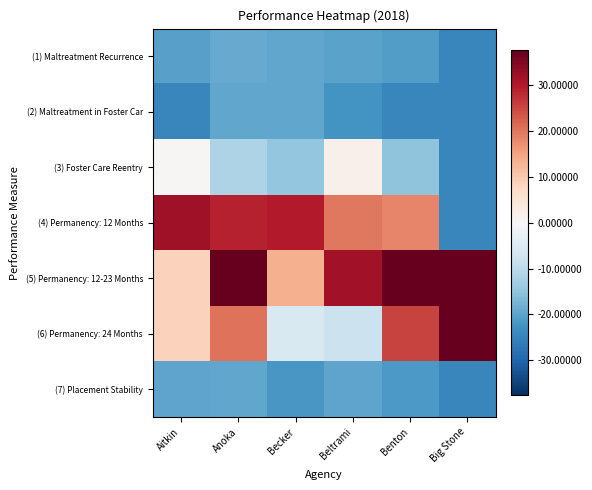

Which series has the largest total across all categories?

(5) Permanency: 12-23 Months